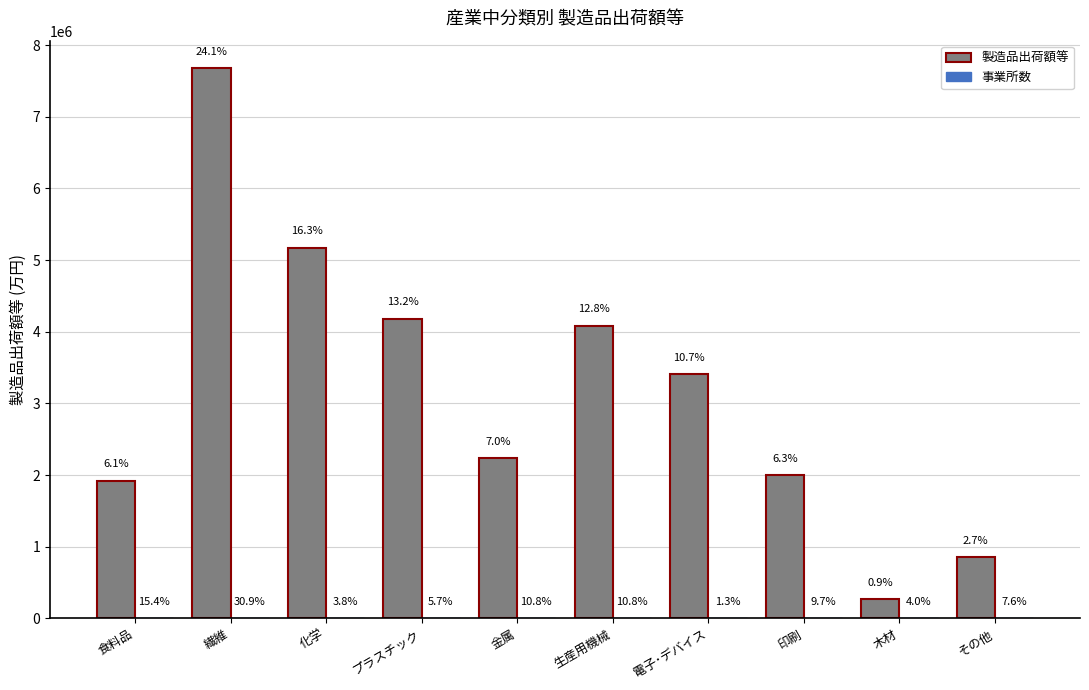

What is the sum of the 事業所数 values at 電子･デバイス and プラスチック?

33